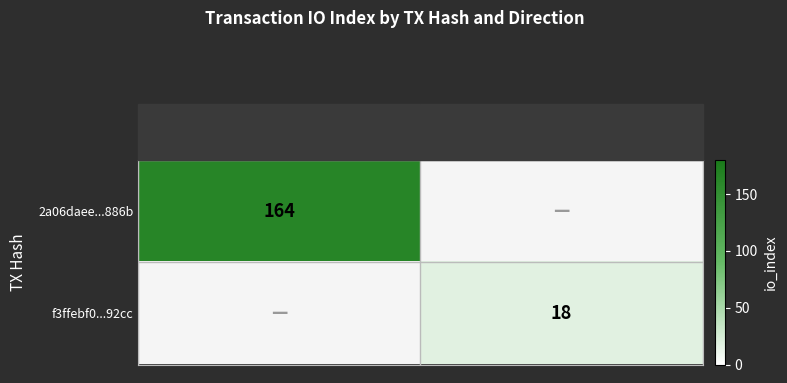

The 2a06daee...886b series shows 294 at -1. True or false?

False